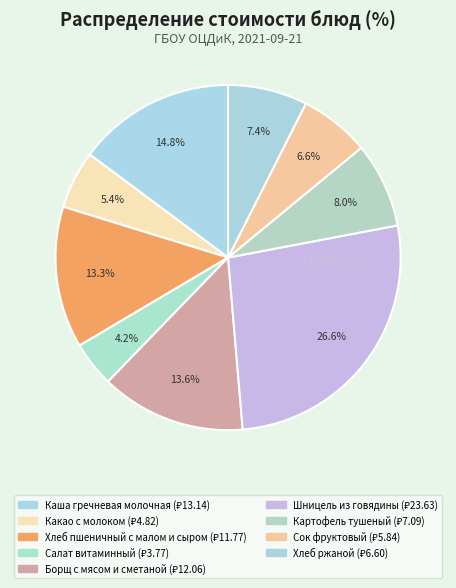

To the nearest percent, what portion does Какао с молоком represent?

5%